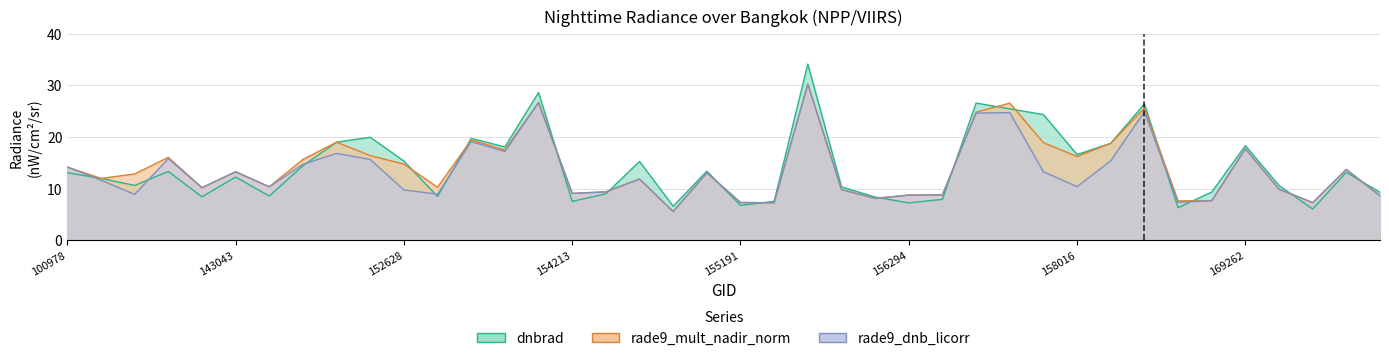

In dnbrad, how many points are lower than both neighbors (excluding endpoints)?

12